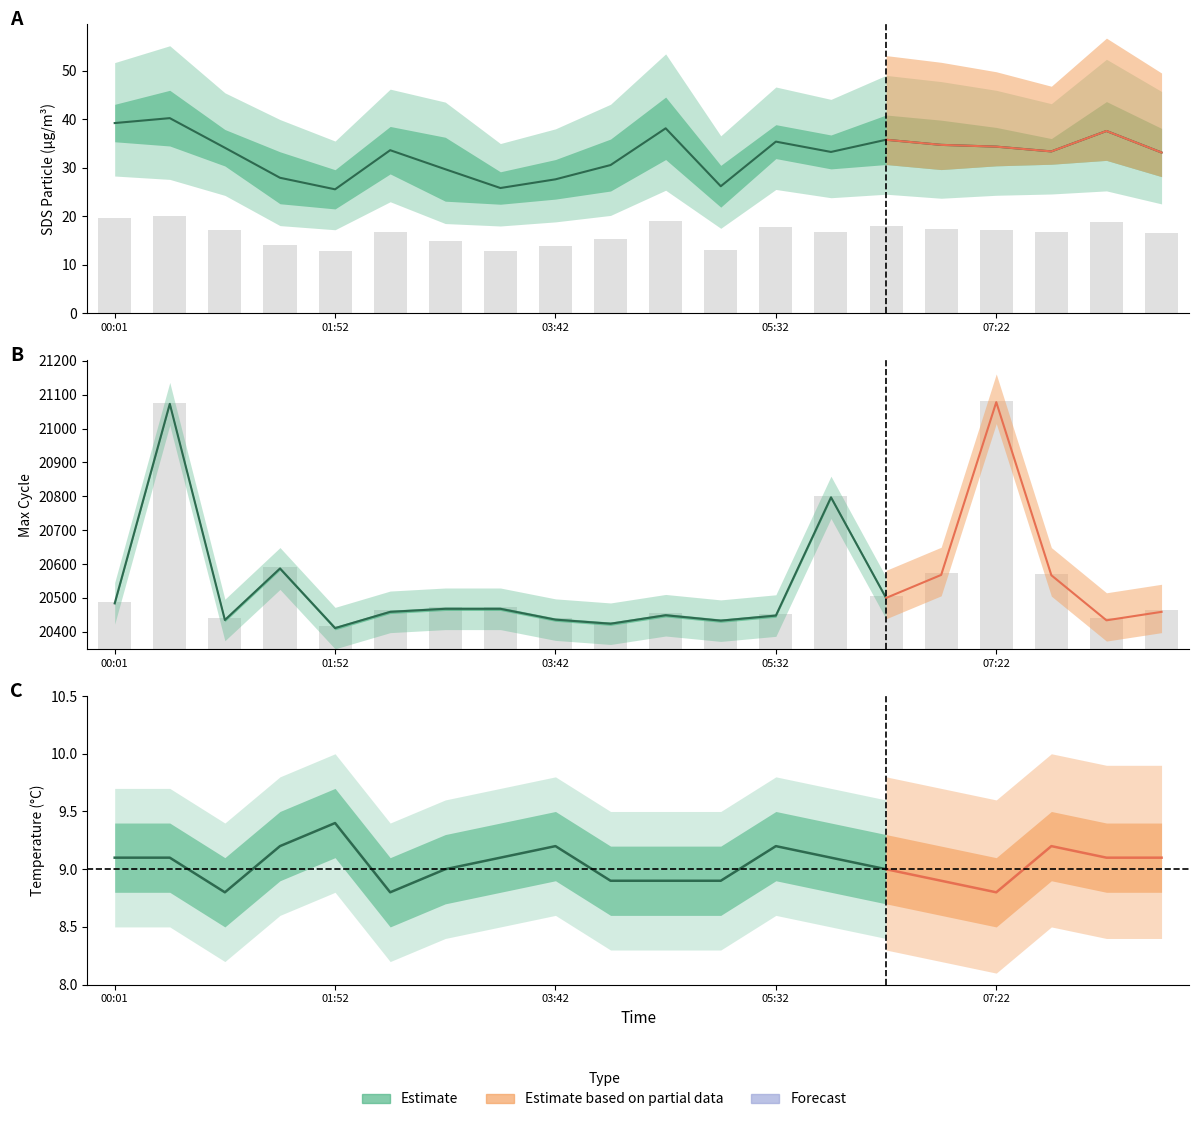

At which label is the value closest to 32?

19